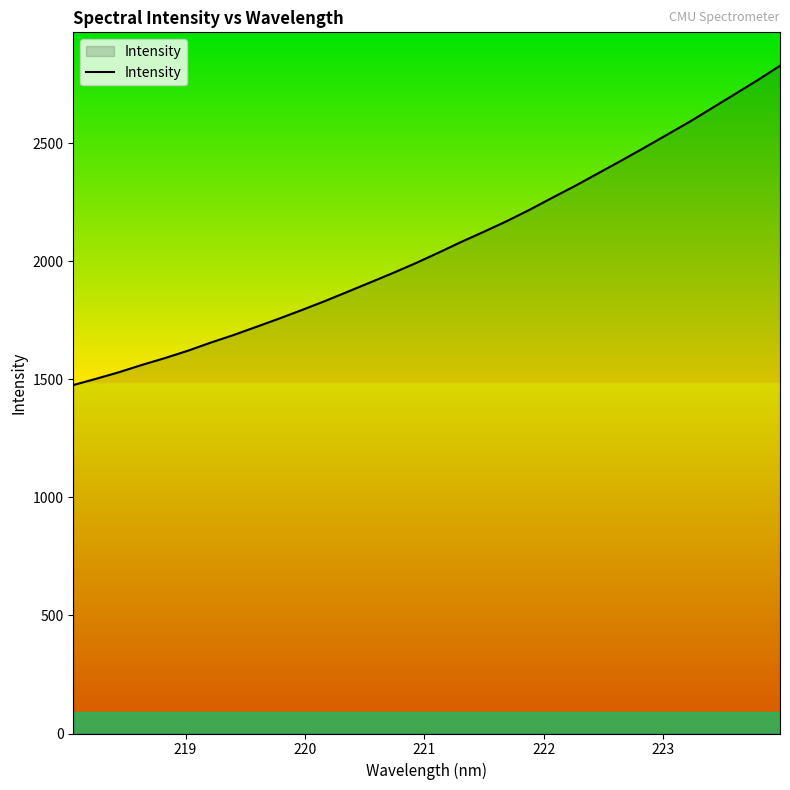

What is the greatest value displayed?

2828.7